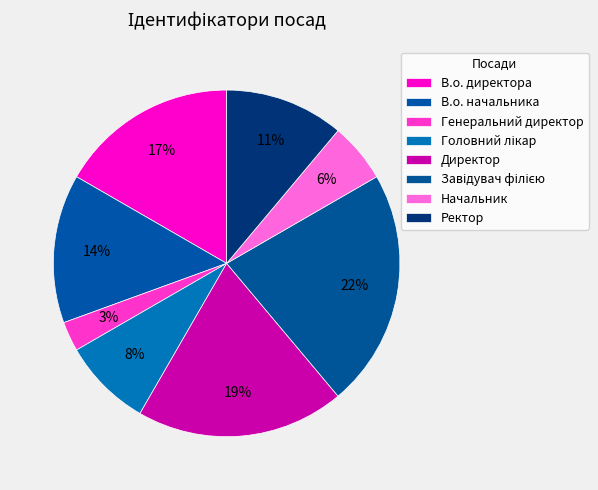

The Генеральний директор slice represents 1% of the pie. True or false?

False